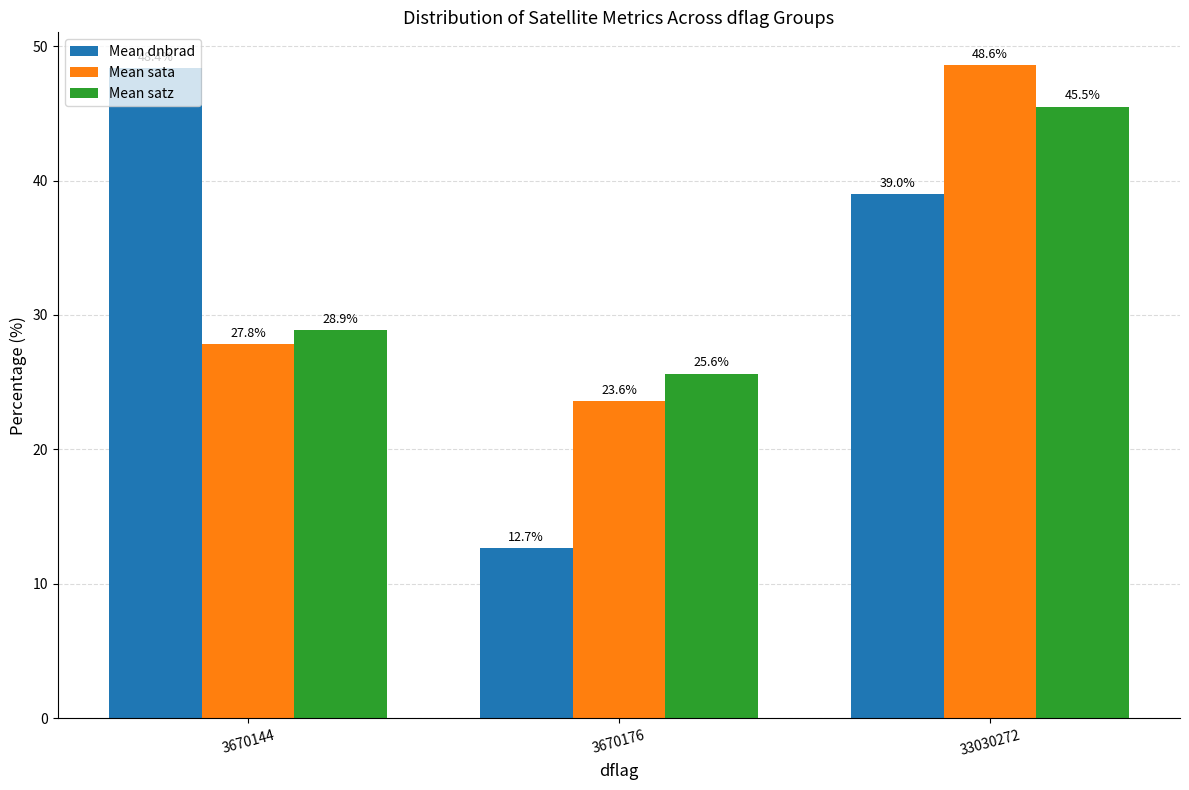

What is the difference between the maximum and minimum values in the Mean satz series?

19.9